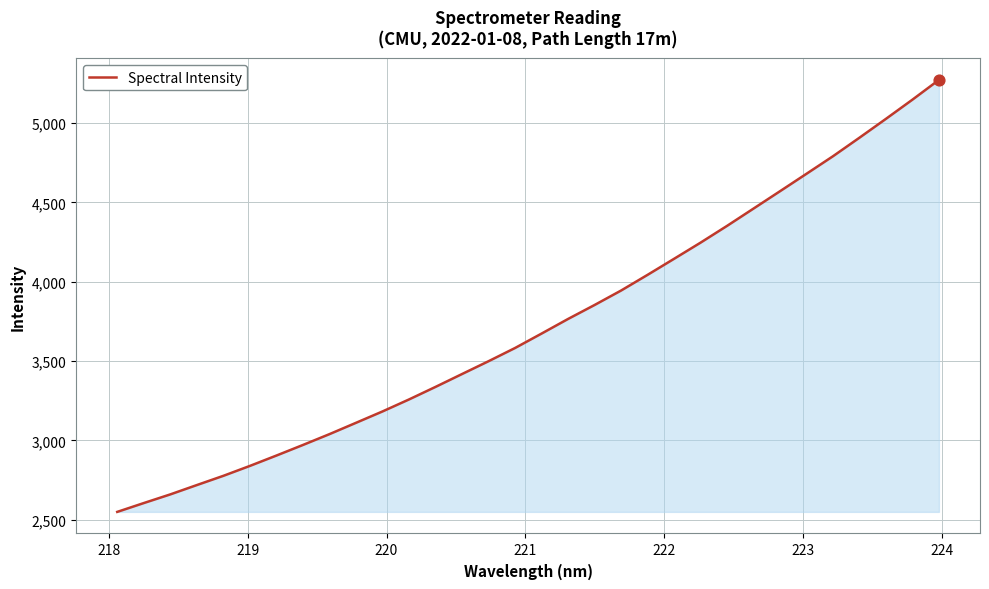

What is the minimum value shown in the chart?

2549.0